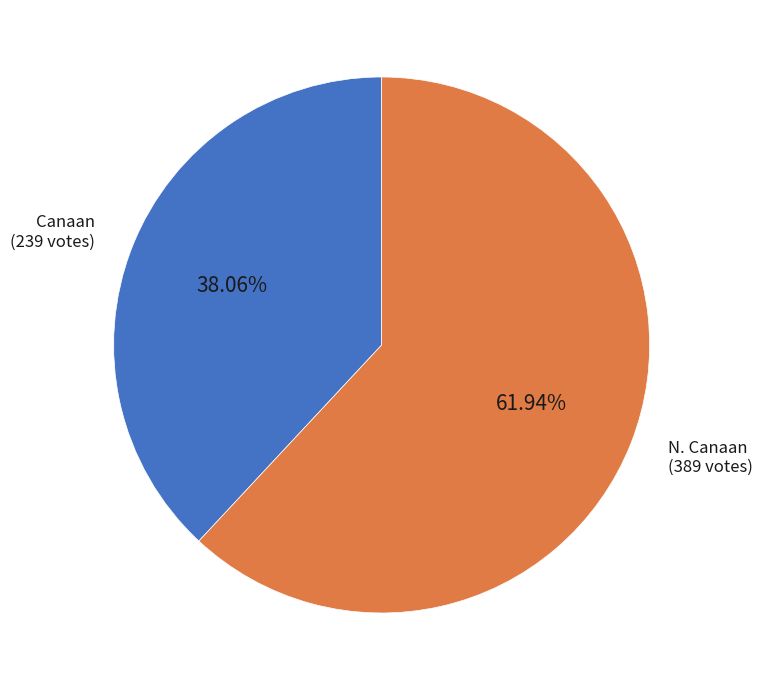

To the nearest percent, what is the difference between the largest and smallest slice percentages?

24%